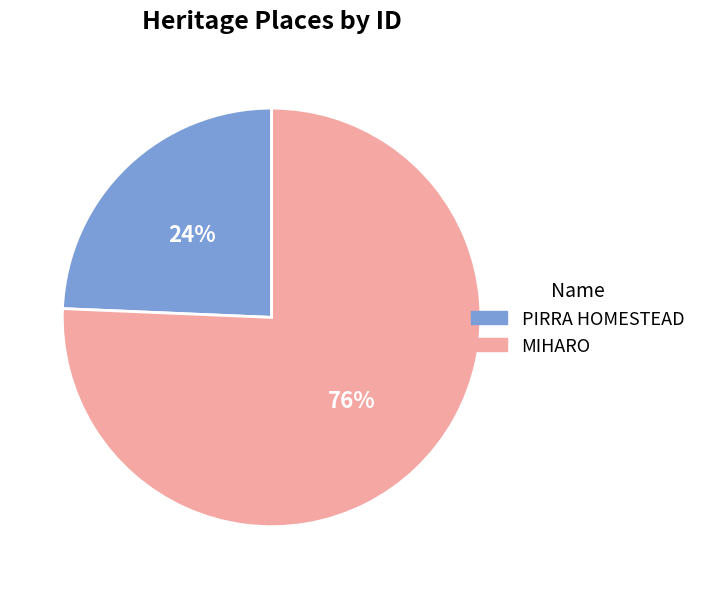

To the nearest percent, what is the average slice percentage?

50%